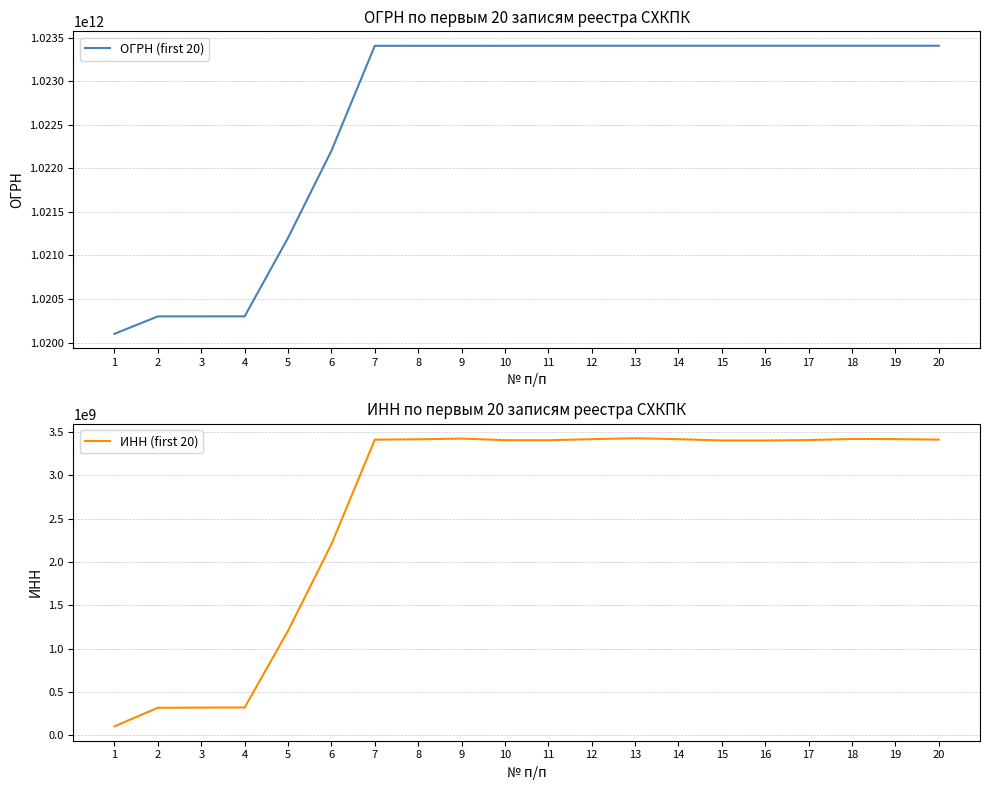

What is the average value of the ИНН (first 20) series?

2612217065